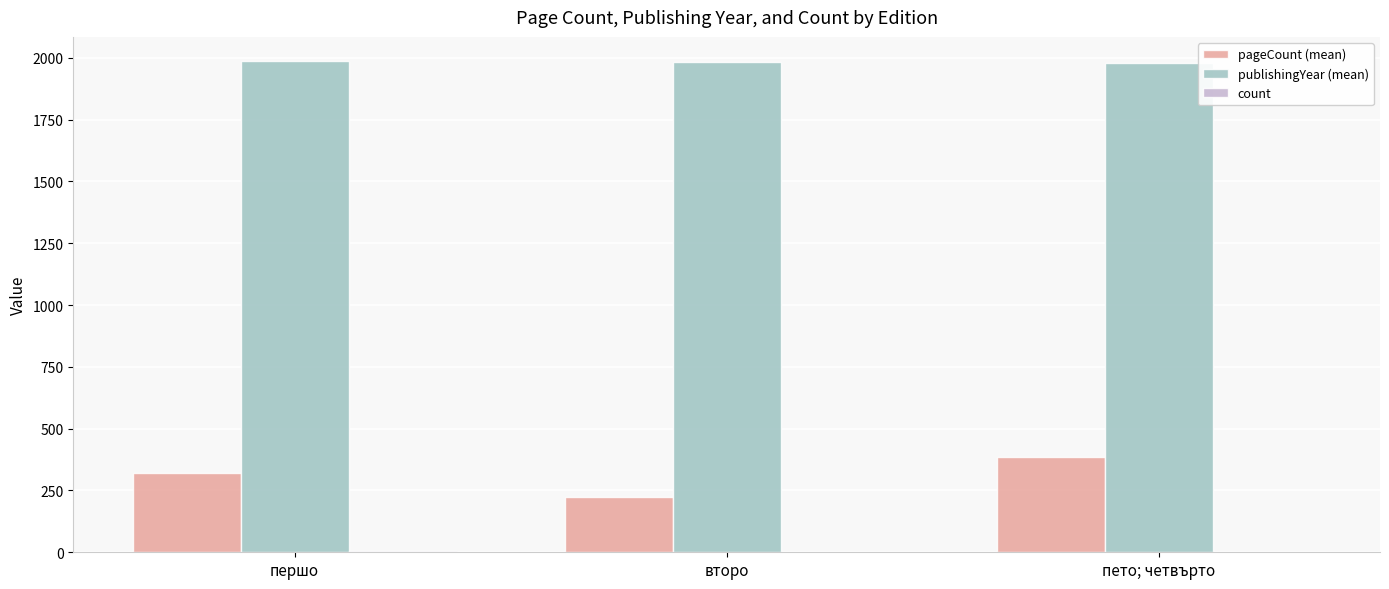

What is the maximum value shown in the chart?

1985.5